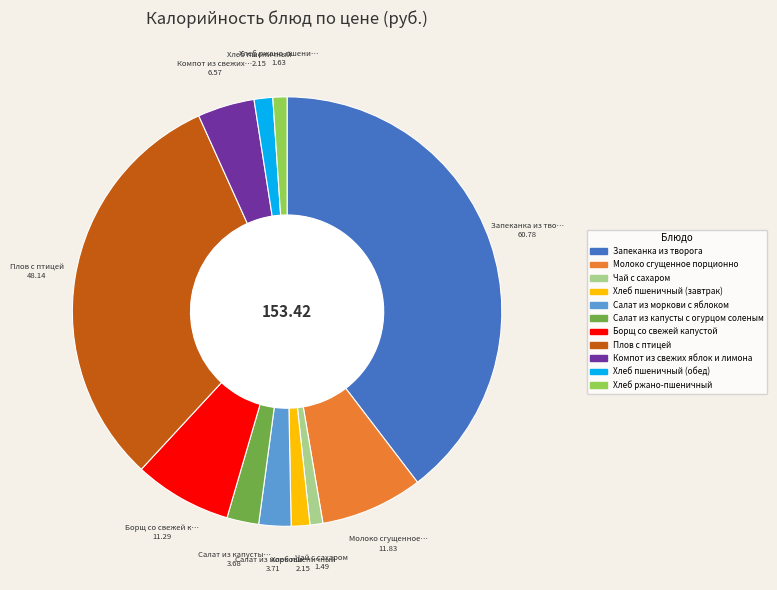

True or false: Запеканка из творога accounts for 40% of the total.

True